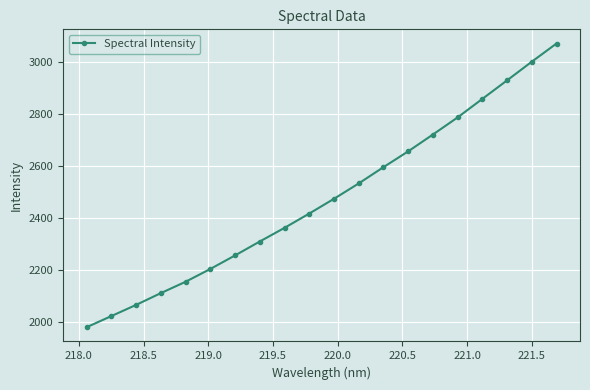

What is the sum of all values?

49513.4